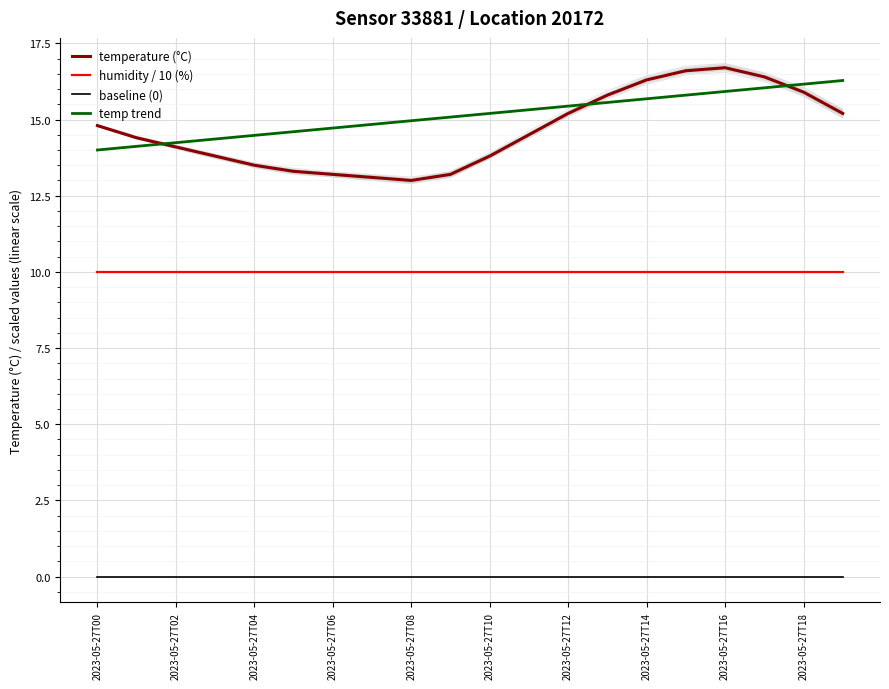

What is the maximum value for temperature (°C)?

16.7